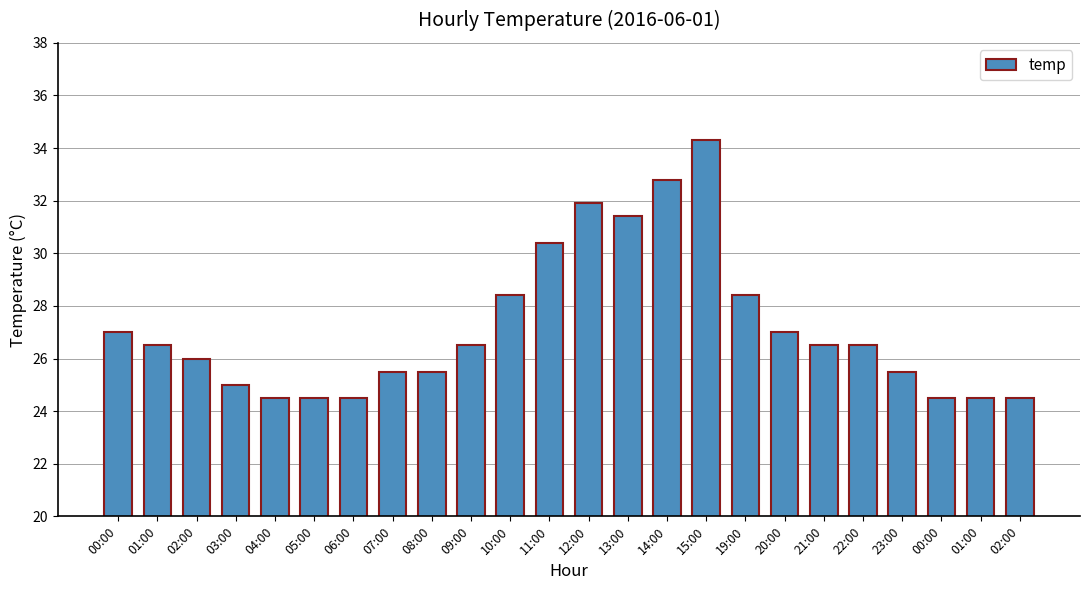

Are the bars horizontal?

No